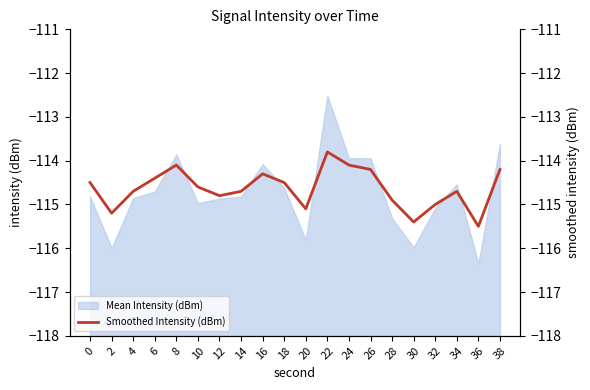

How many points are higher than both their immediate neighbors (excluding endpoints)?

4